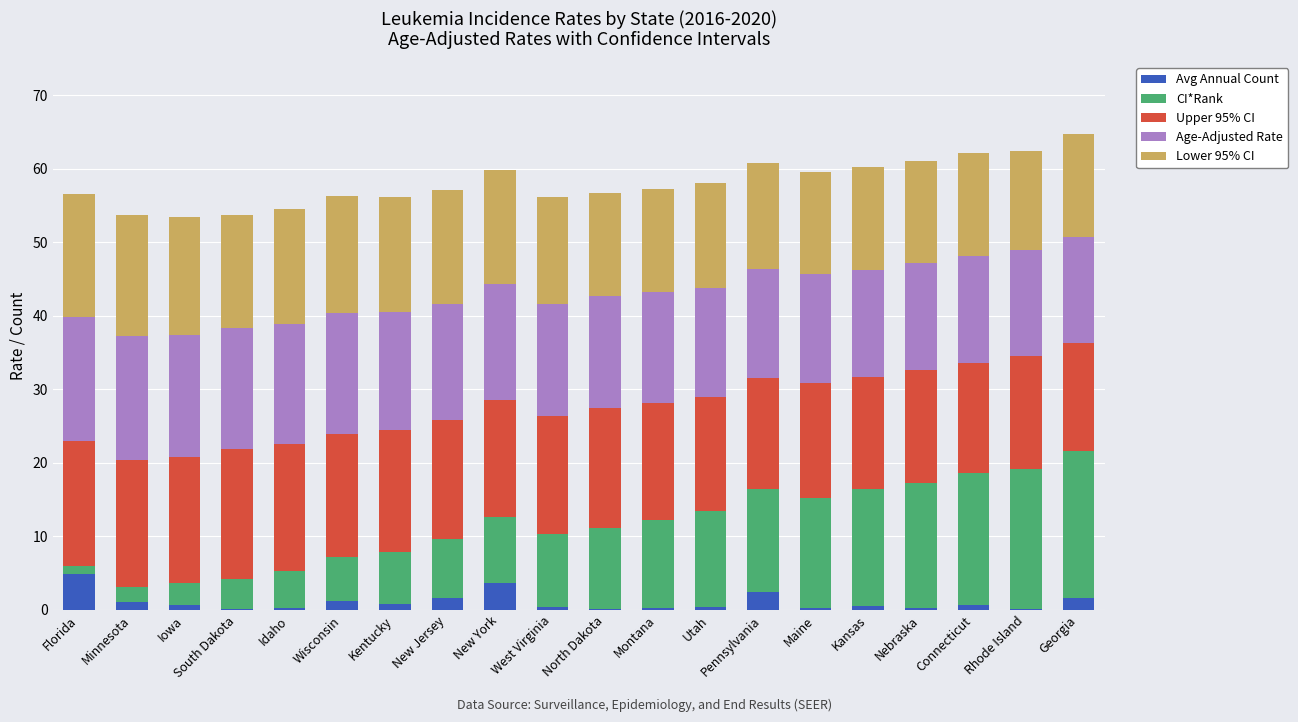

What is the sum of the Avg Annual Count values at Iowa and South Dakota?

0.8